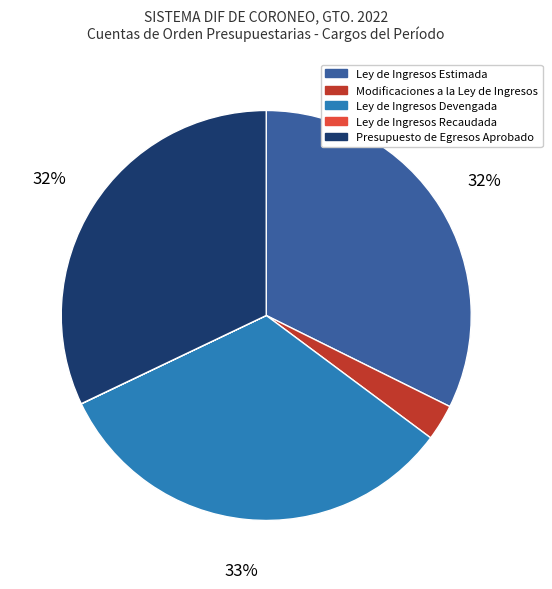

Between Ley de Ingresos Devengada and Presupuesto de Egresos Aprobado, which is larger?

Ley de Ingresos Devengada